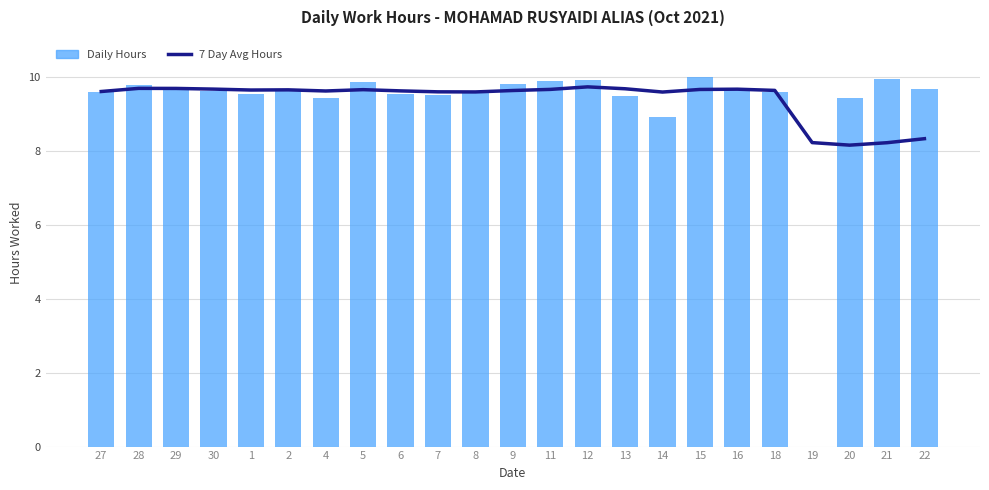

What is the value of the 7 Day Avg Hours bar at the 2nd from the left?

9.7